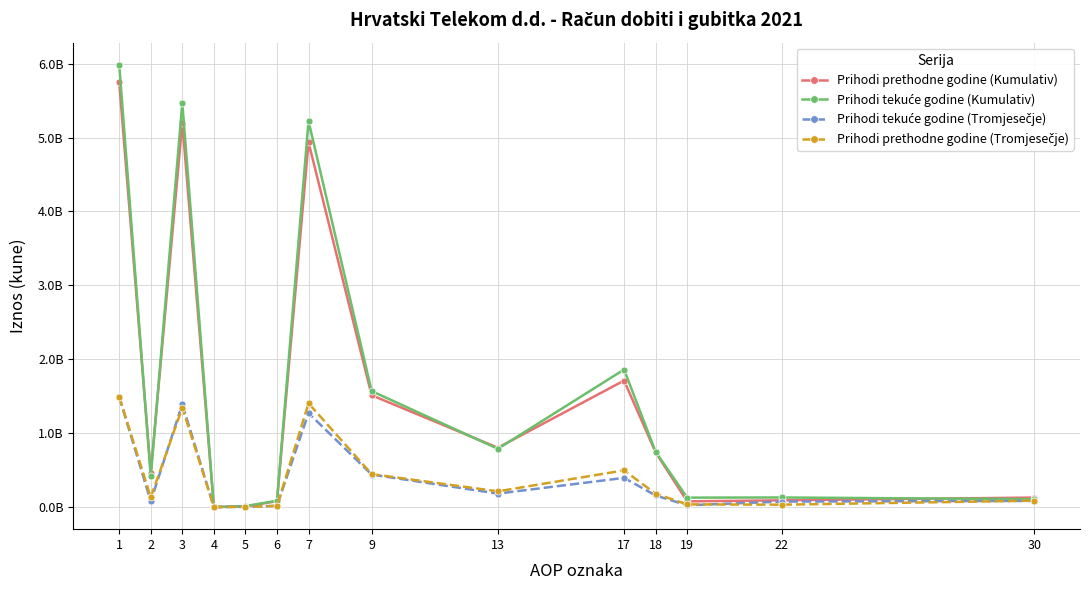

Which category has the highest value in the Prihodi tekuće godine (Tromjesečje) series?

1